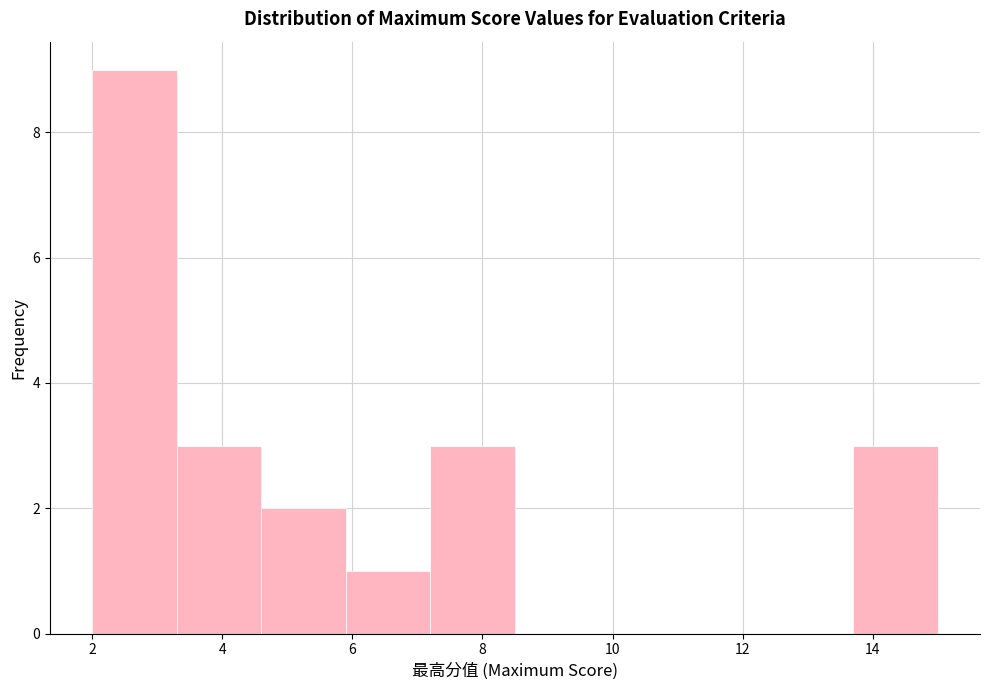

Reading left to right, list every bar in this chart as the range it spans on the x-axis followed by its height. Neither the bar edges nor the heights are printed on the chart, so give them approximately, as read against the axes.

2.0 to 3.3: 9
3.3 to 4.6: 3
4.6 to 5.9: 2
5.9 to 7.2: 1
7.2 to 8.5: 3
8.5 to 9.8: 0
9.8 to 11.1: 0
11.1 to 12.4: 0
12.4 to 13.7: 0
13.7 to 15.0: 3